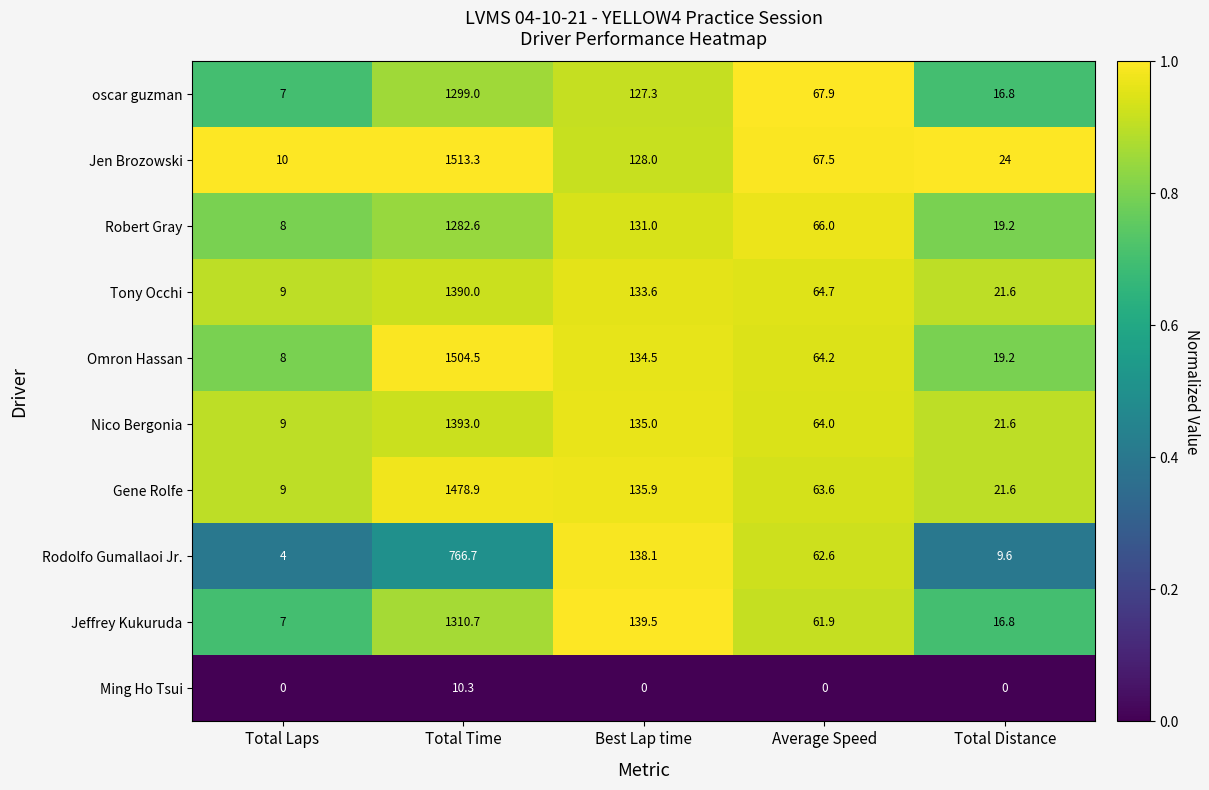

At which label does Robert Gray first exceed 66?

Total Time